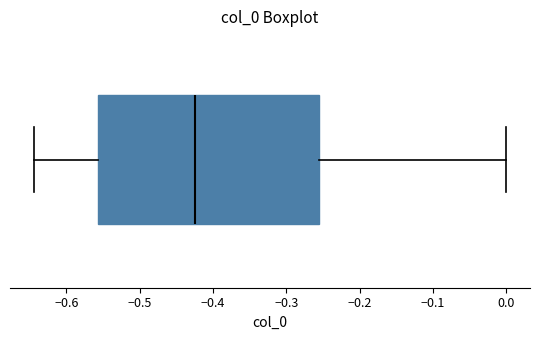

Transcribe this box plot: give where the median line is, the range the box spans, and where the two whiskers end, as read against the x-axis. The values are not printed on the chart, so give them approximately, as read against the axis.

median -0.42, box -0.56 to -0.26, whiskers -0.64 to 0.00